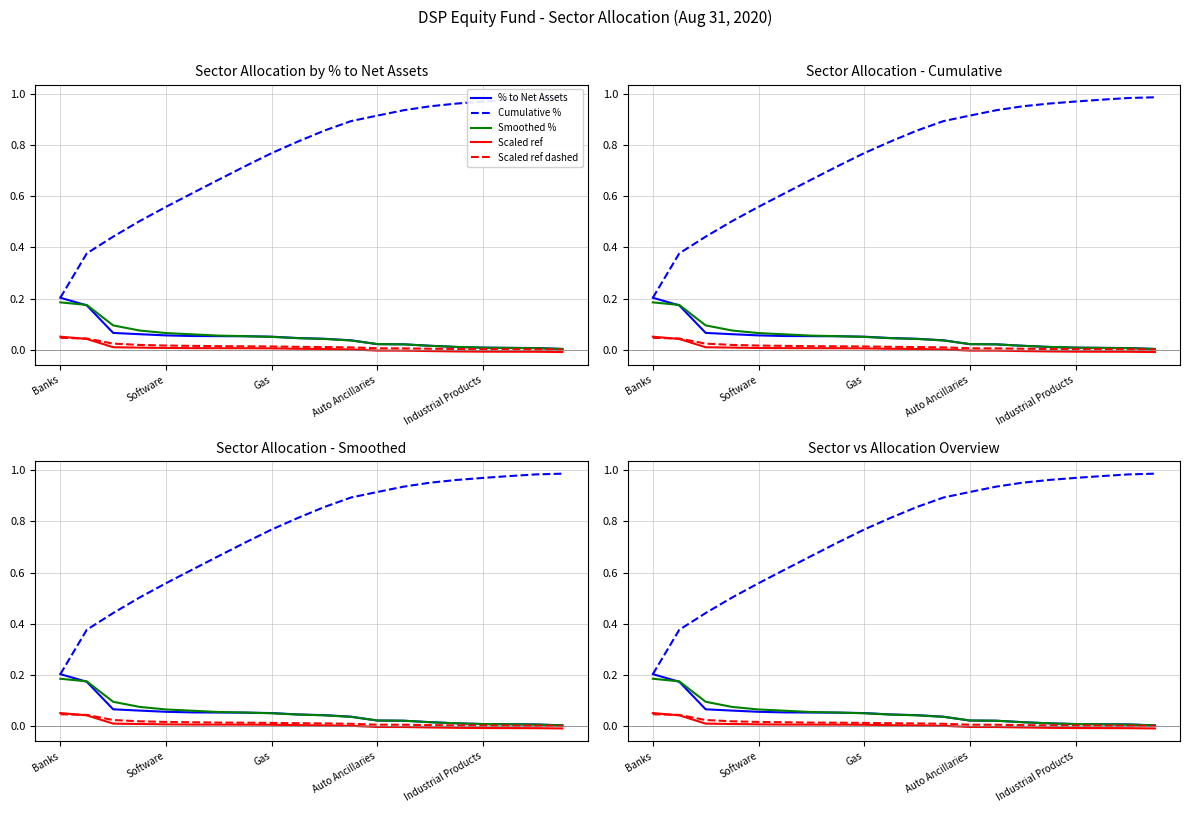

Rank the categories by Smoothed % value from lowest to highest.

19, 18, 17, 16, 15, 14, 13, 12, 11, 10, 9, 8, 7, 6, 5, Industrial Products, Auto Ancillaries, Gas, Software, Banks